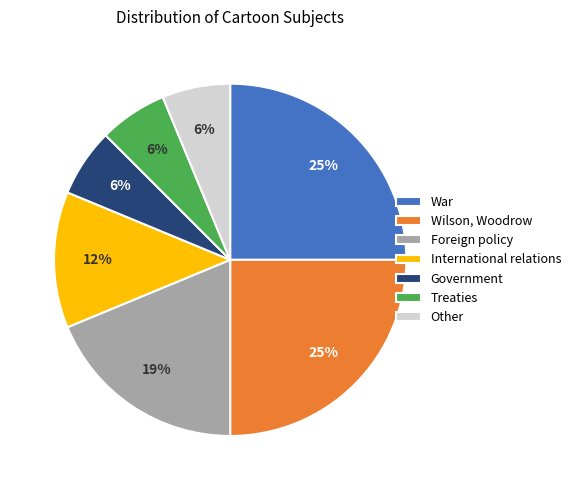

Is it true that Treaties is 1% of the pie?

False